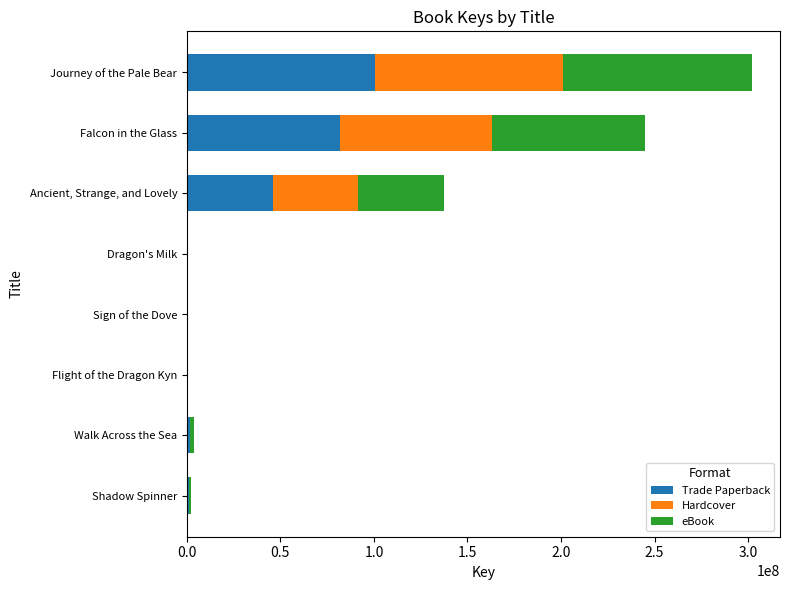

True or false: Trade Paperback has a value of 168549608 at Journey of the Pale Bear.

False